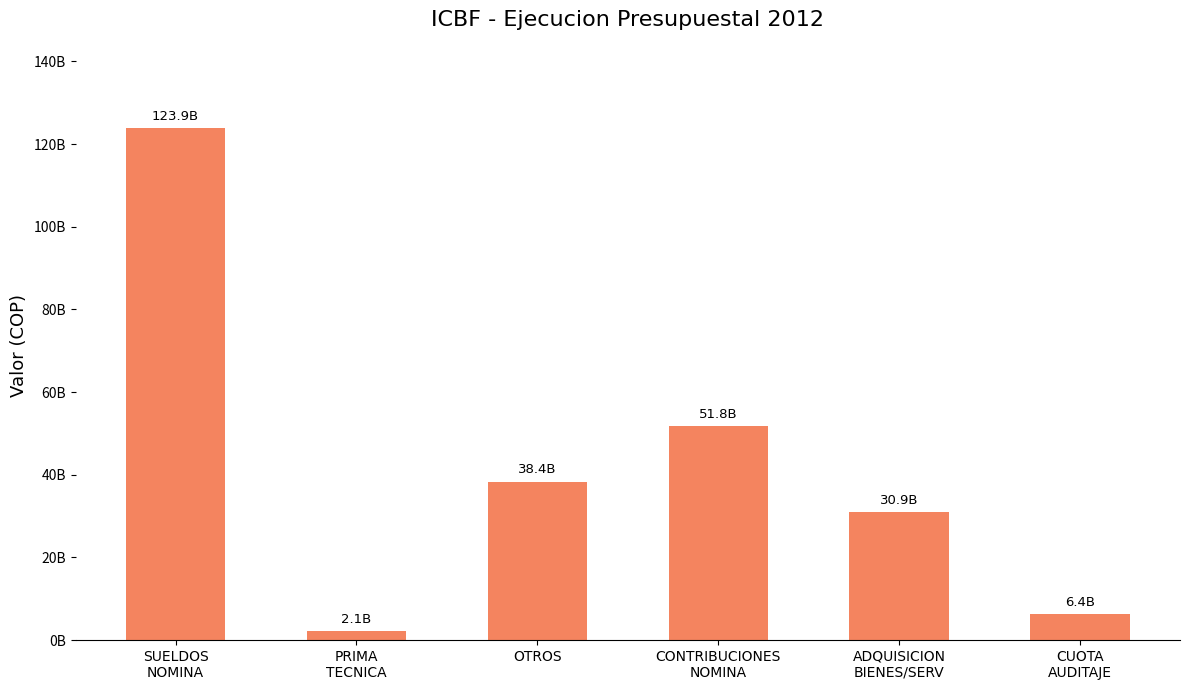

True or false: the data shows 16474809778 at ADQUISICION
BIENES/SERV.

False